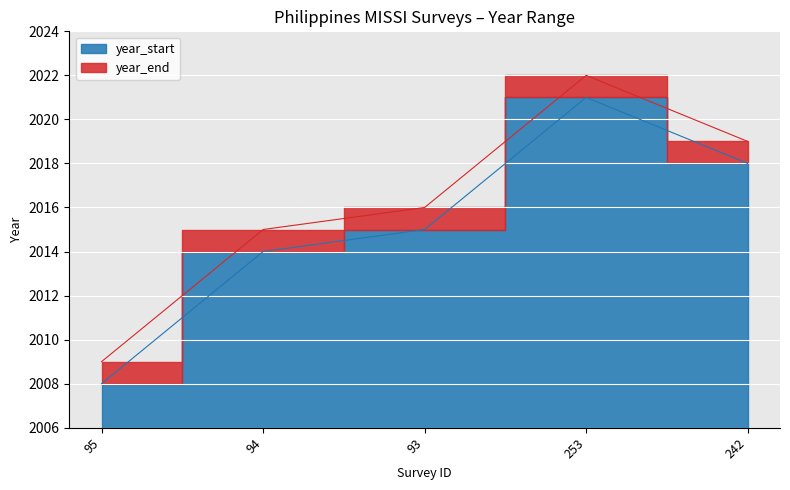

Reading right to left, extract all data points from this chart.

year_start: 2018	2021	2015	2014	2008
year_end: 2019	2022	2016	2015	2009